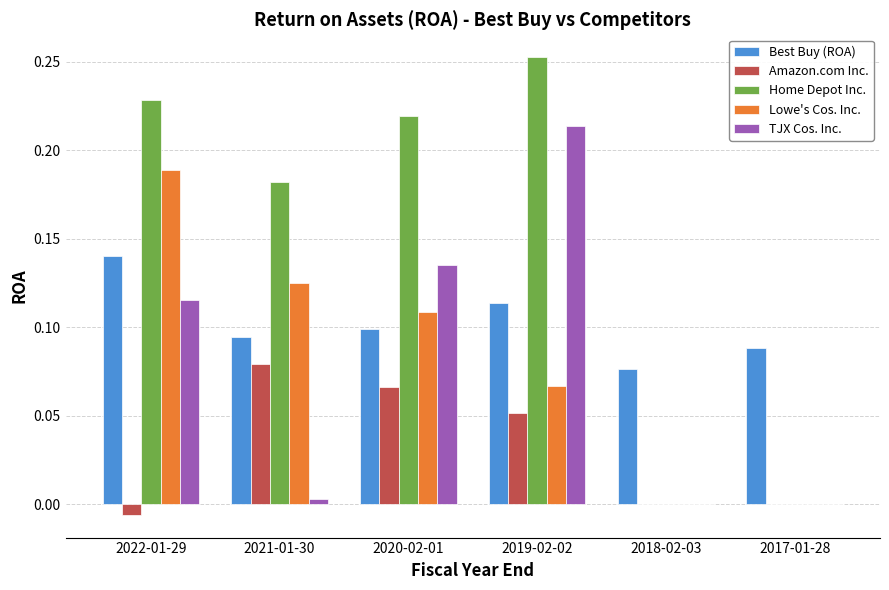

What is the sum of all TJX Cos. Inc. values?

0.5